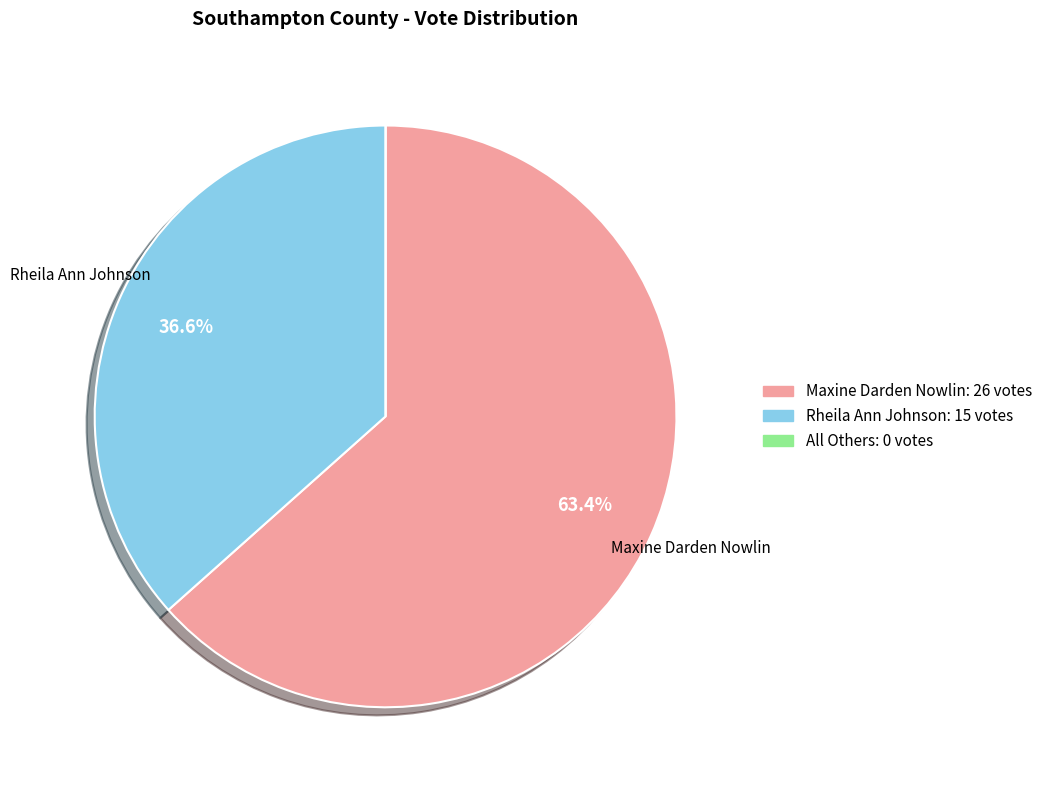

Is there a majority slice in this chart?

Yes